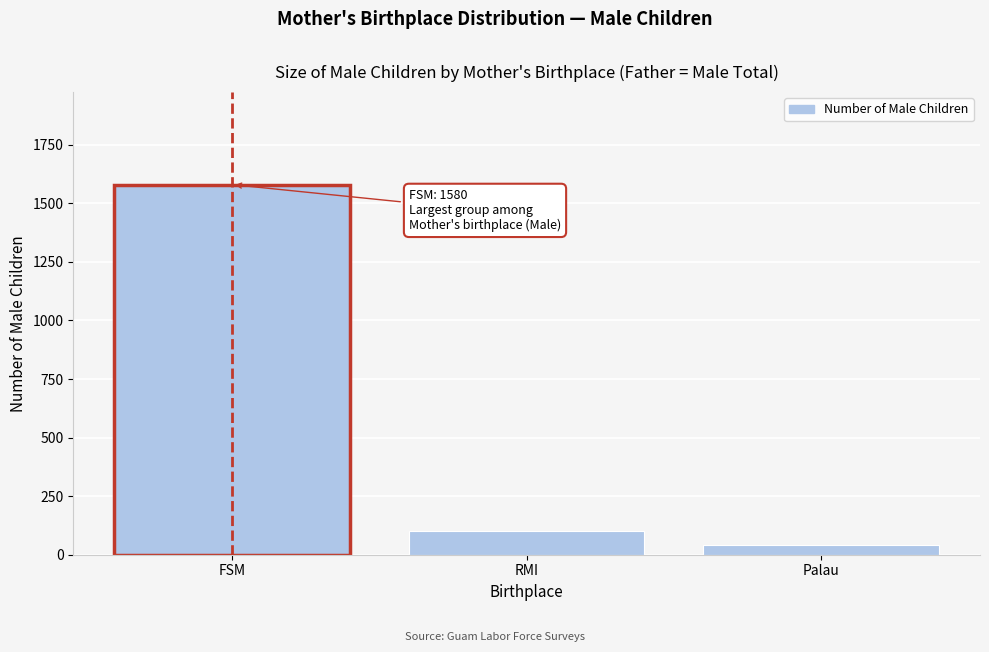

Reading left to right, transcribe all the data shown in this chart.

1580	100	40